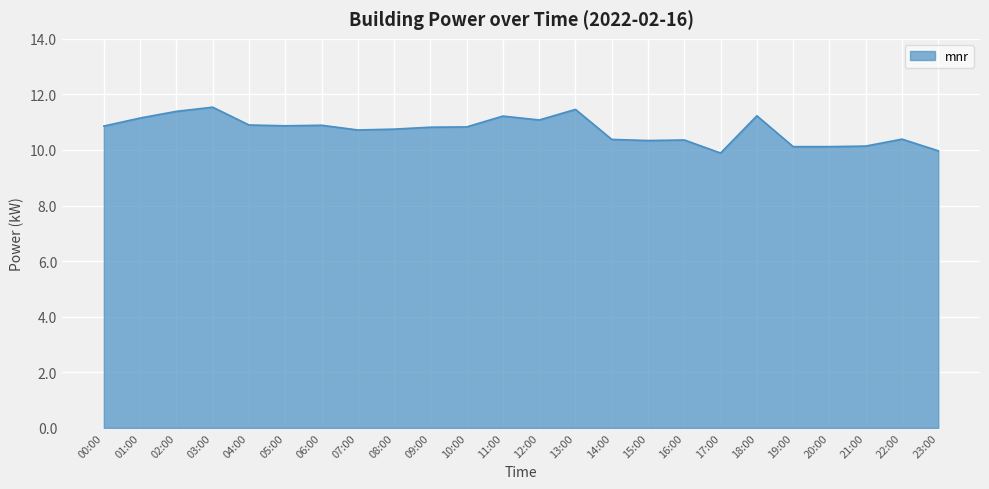

What is the minimum value shown in the chart?

9.9